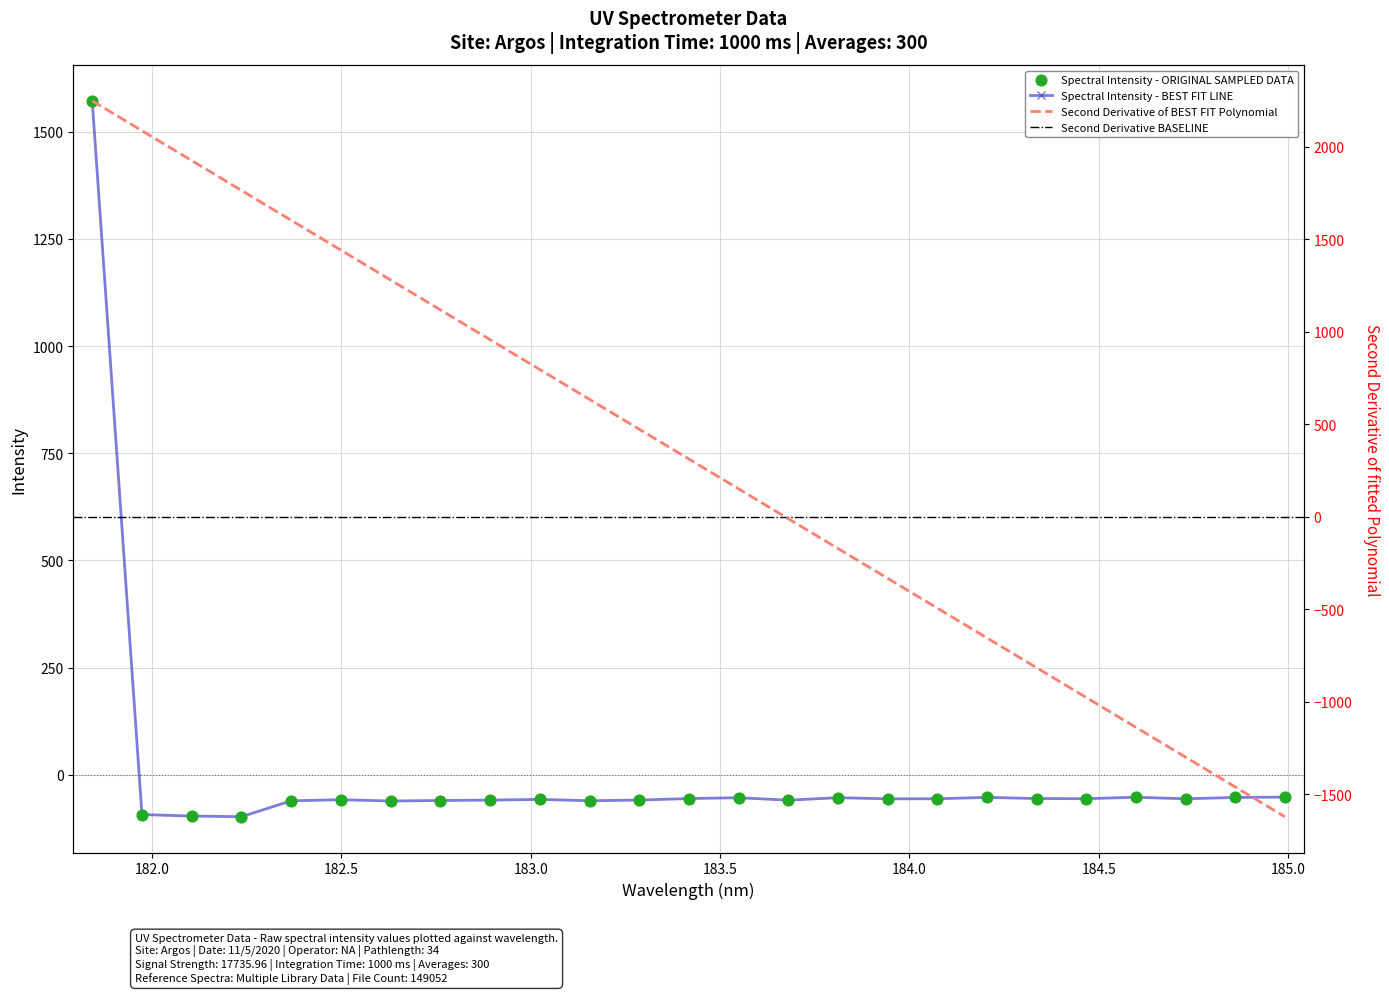

Which has a higher value, 184.3357763242 or 184.2046578328?

184.2046578328